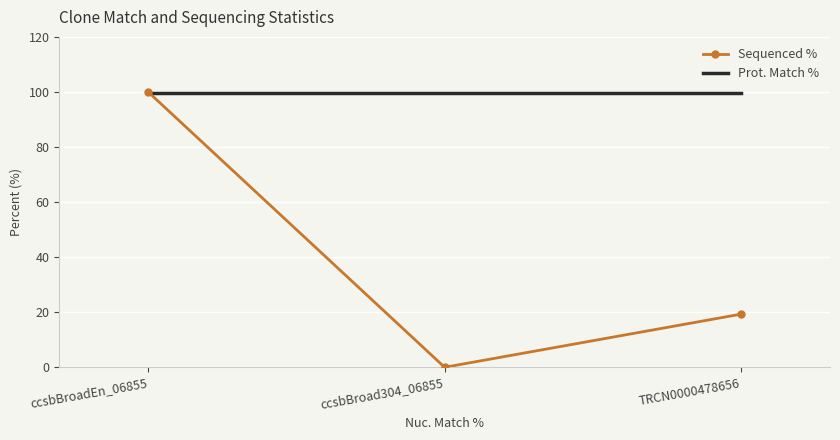

True or false: Prot. Match % has a value of 139.9 at ccsbBroadEn_06855.

False